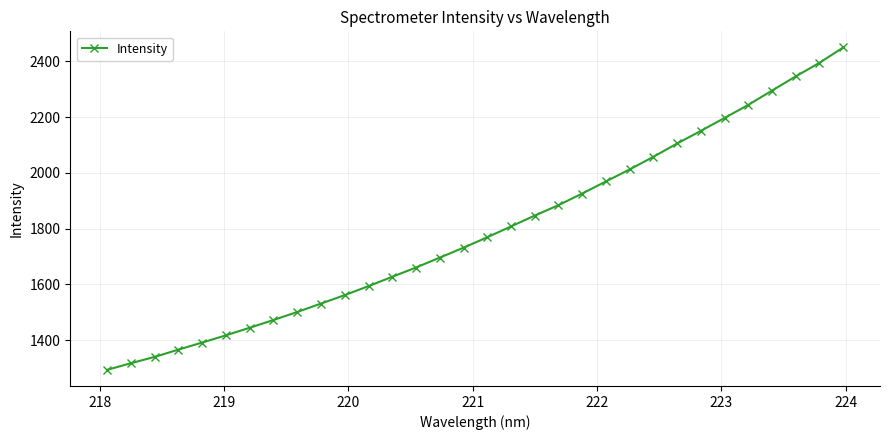

True or false: the data has more than 2 interior local peaks.

False